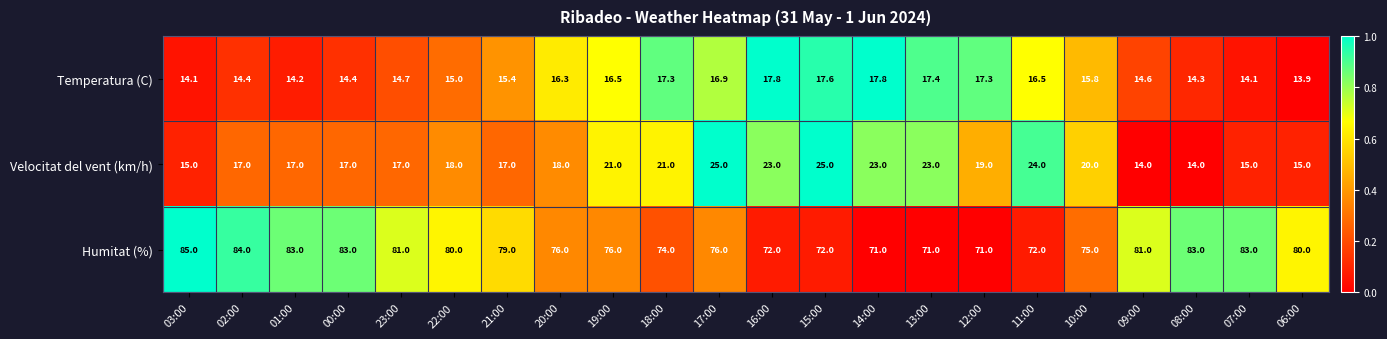

At how many categories does at least one series exceed 18?

22